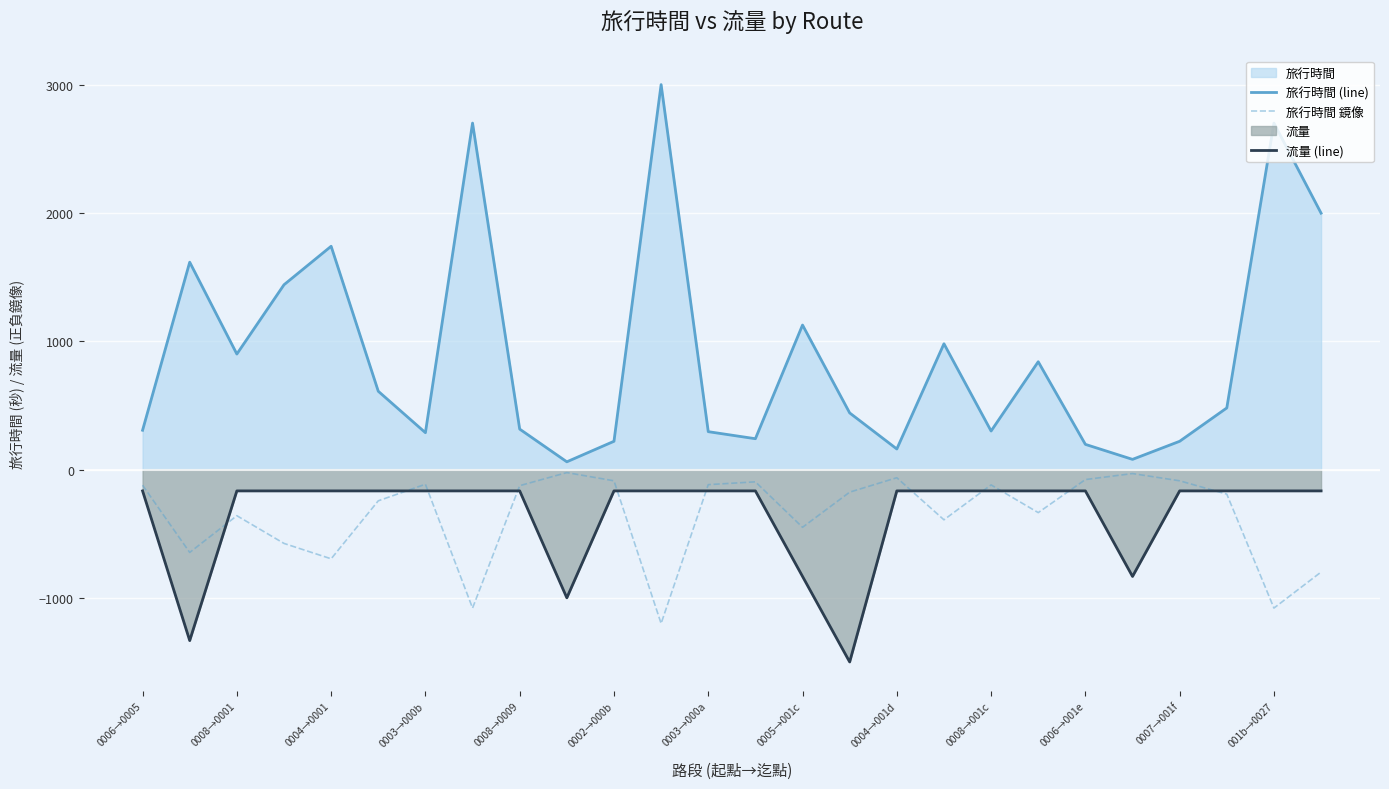

Does the chart display data point markers on the line(s)?

No